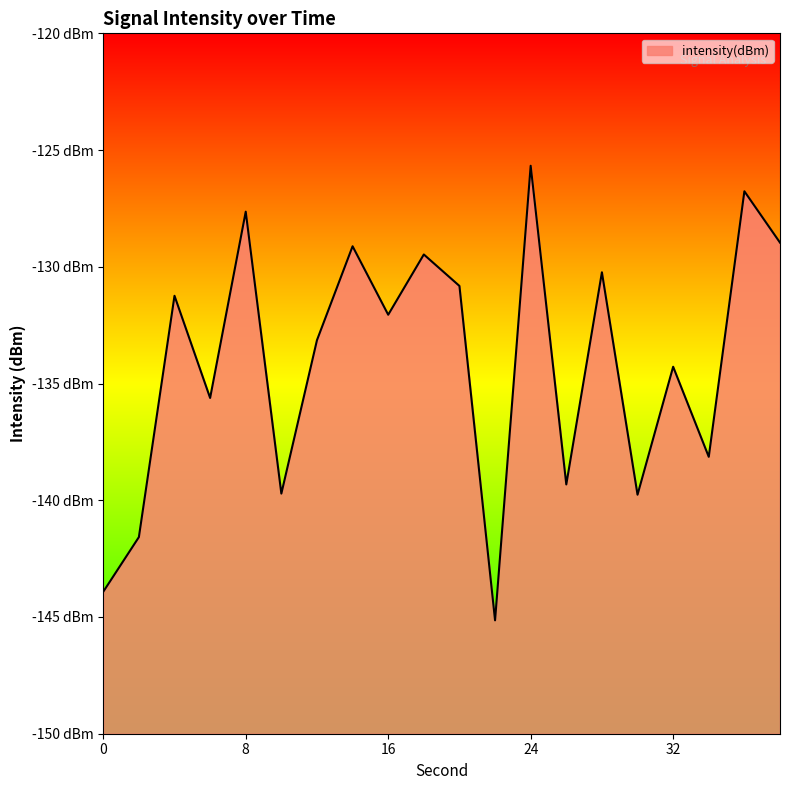

Which category has the highest value across all series?

24